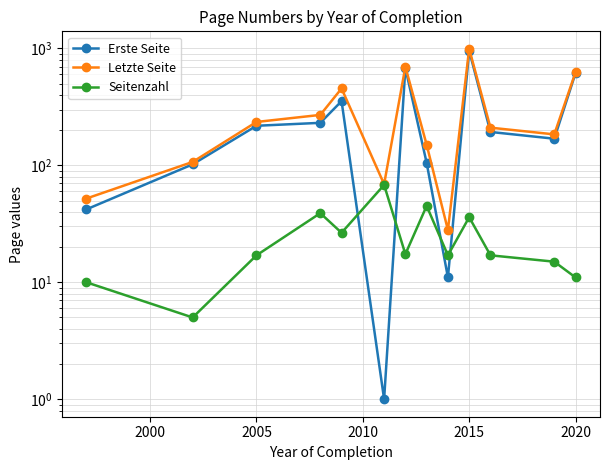

What is the maximum value shown in the chart?

991.5